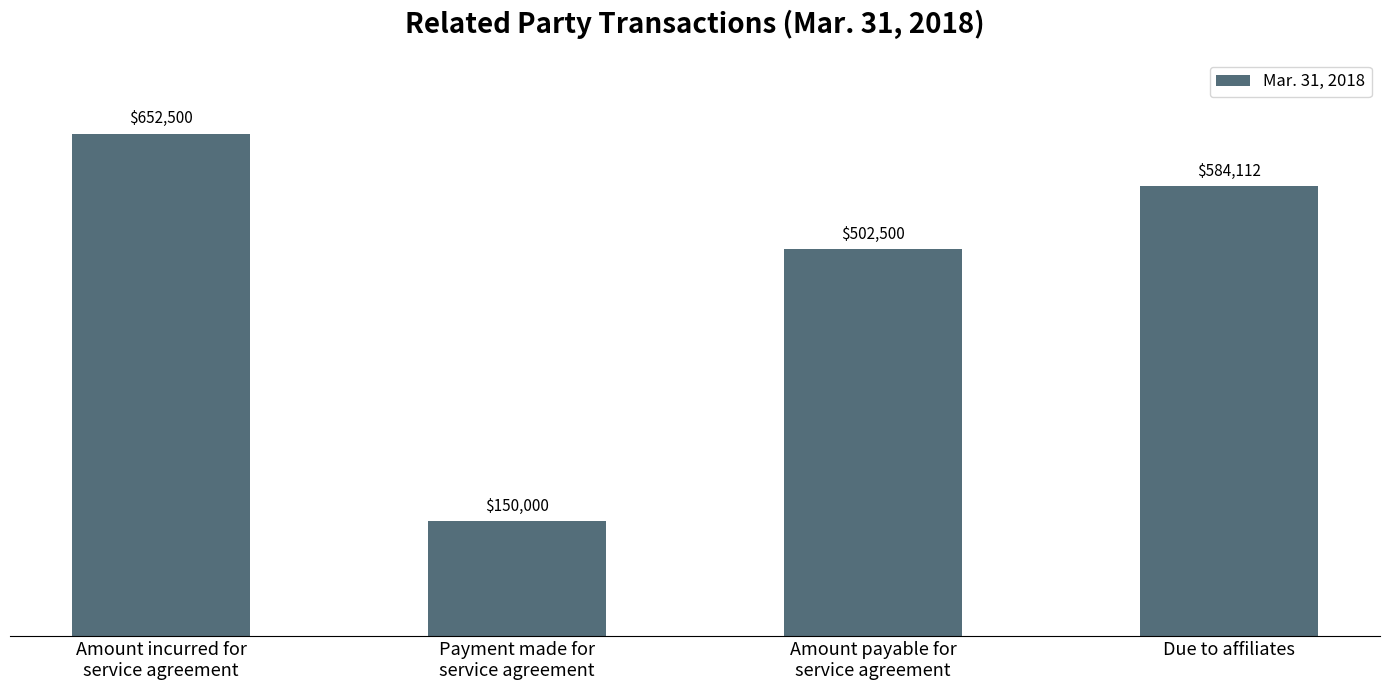

What is the change in value from Payment made for
service agreement to Amount payable for
service agreement?

+352500